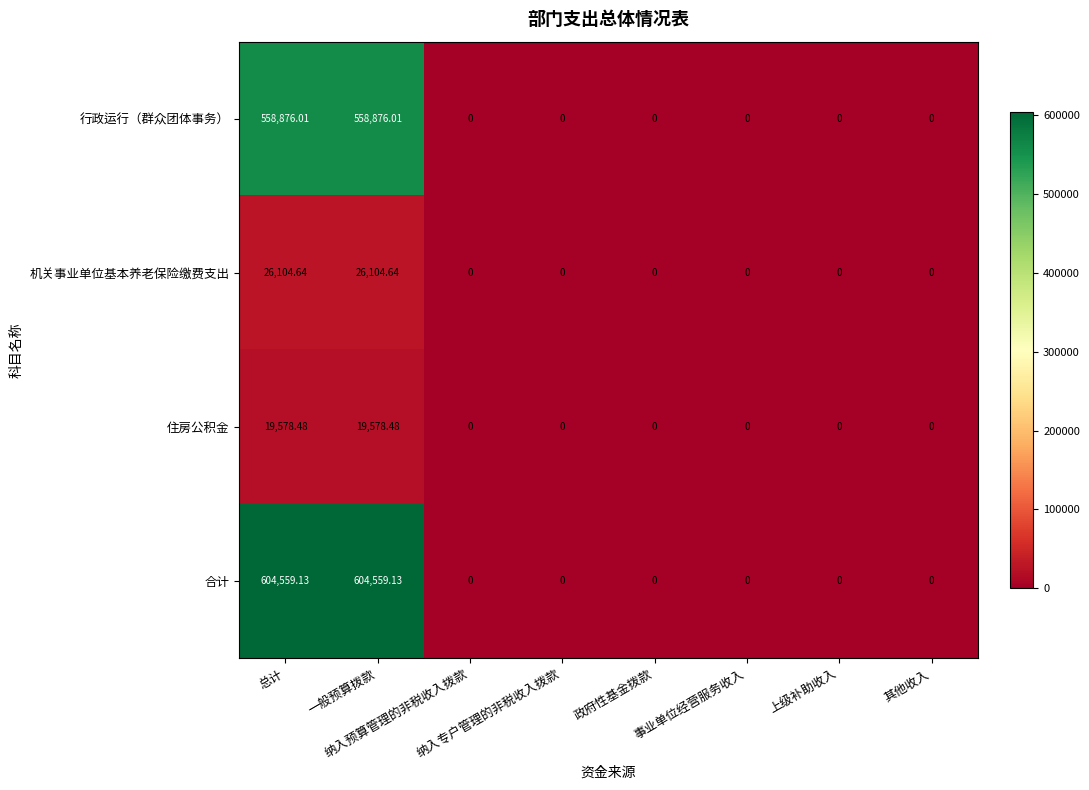

List the series in order of their peak value, lowest first.

住房公积金, 机关事业单位基本养老保险缴费支出, 行政运行（群众团体事务）, 合计